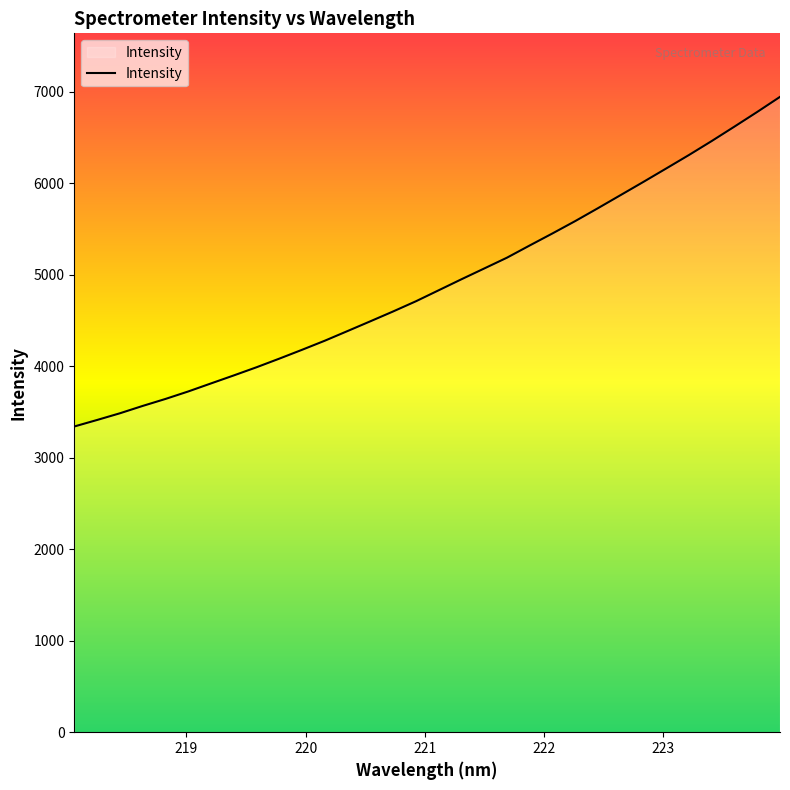

What is the difference between the maximum and minimum values?

3602.8